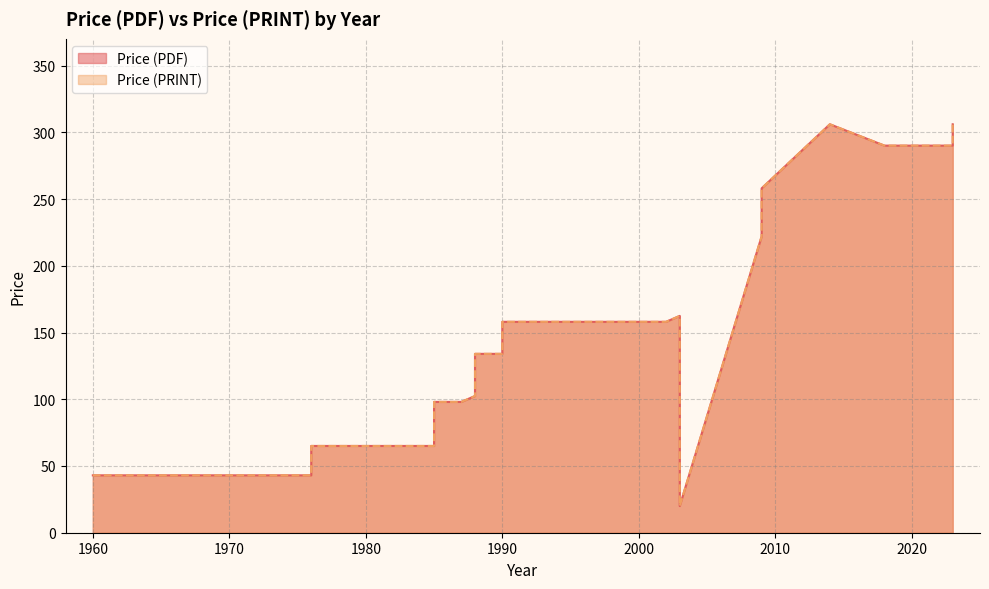

True or false: Price (PDF) has a value of 43.0 at 1960.

True